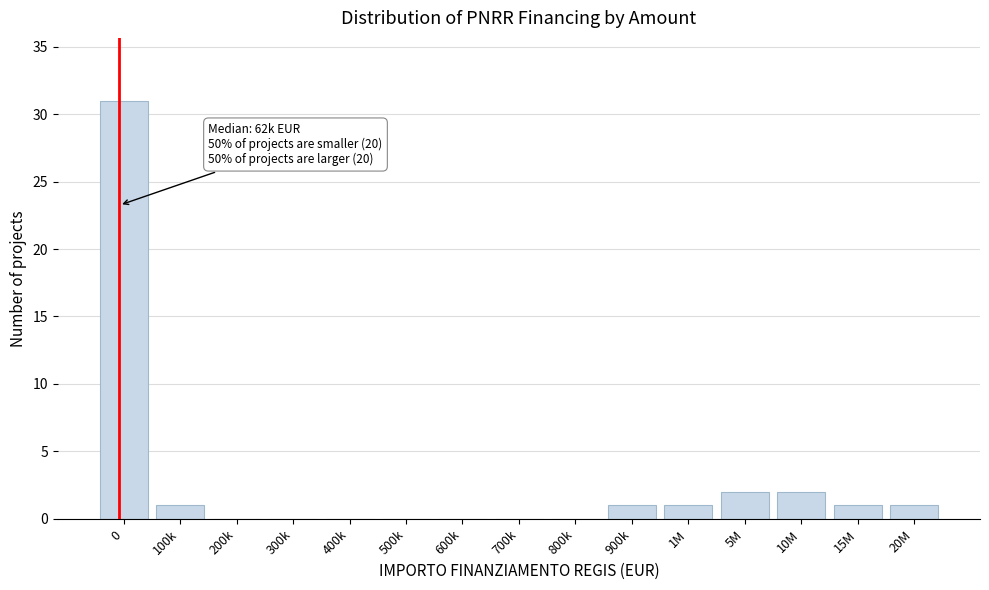

Reading right to left, transcribe all the data shown in this chart.

20M=1	15M=1	10M=2	5M=2	1M=1	900k=1	800k=0	700k=0	600k=0	500k=0	400k=0	300k=0	200k=0	100k=1	0=31